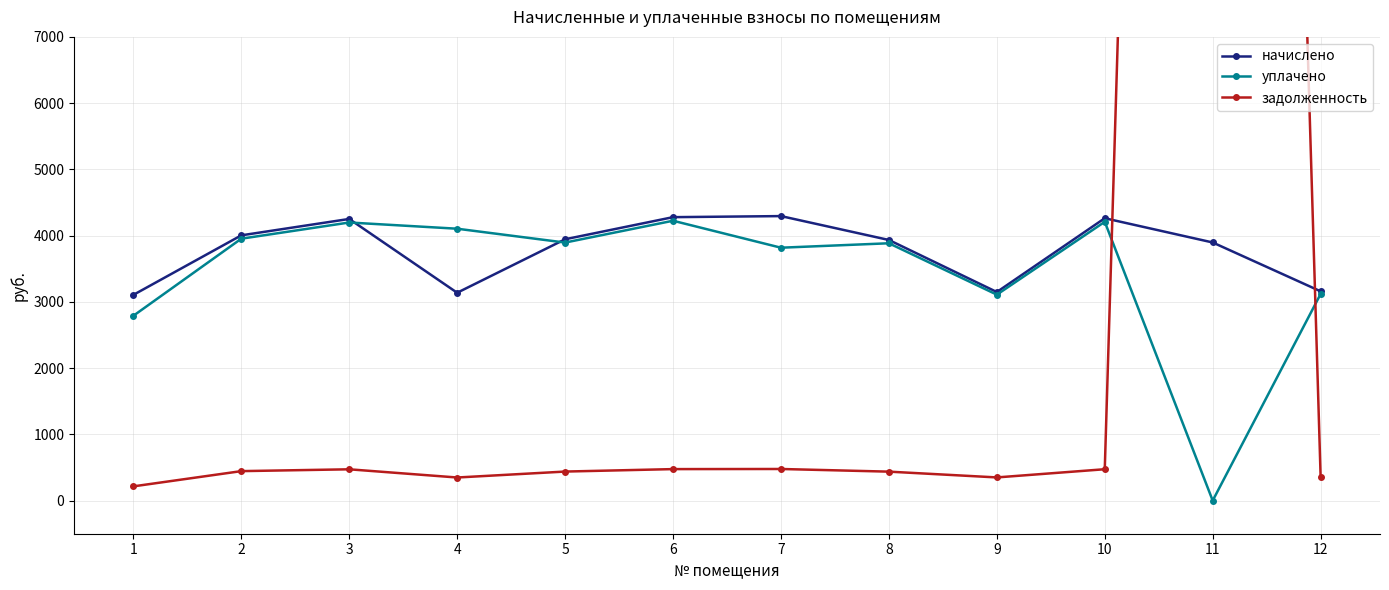

The value of уплачено at 4 is 5965.3. True or false?

False